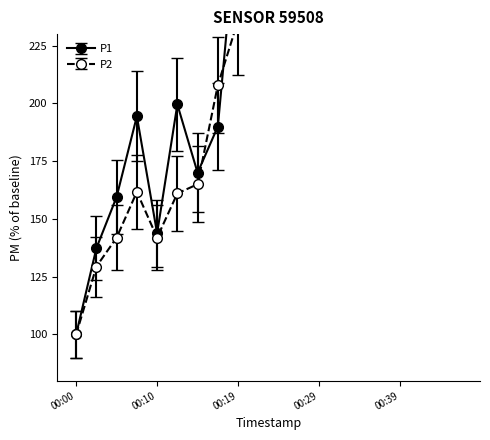

True or false: P2 has more than 0 interior local peaks.

True